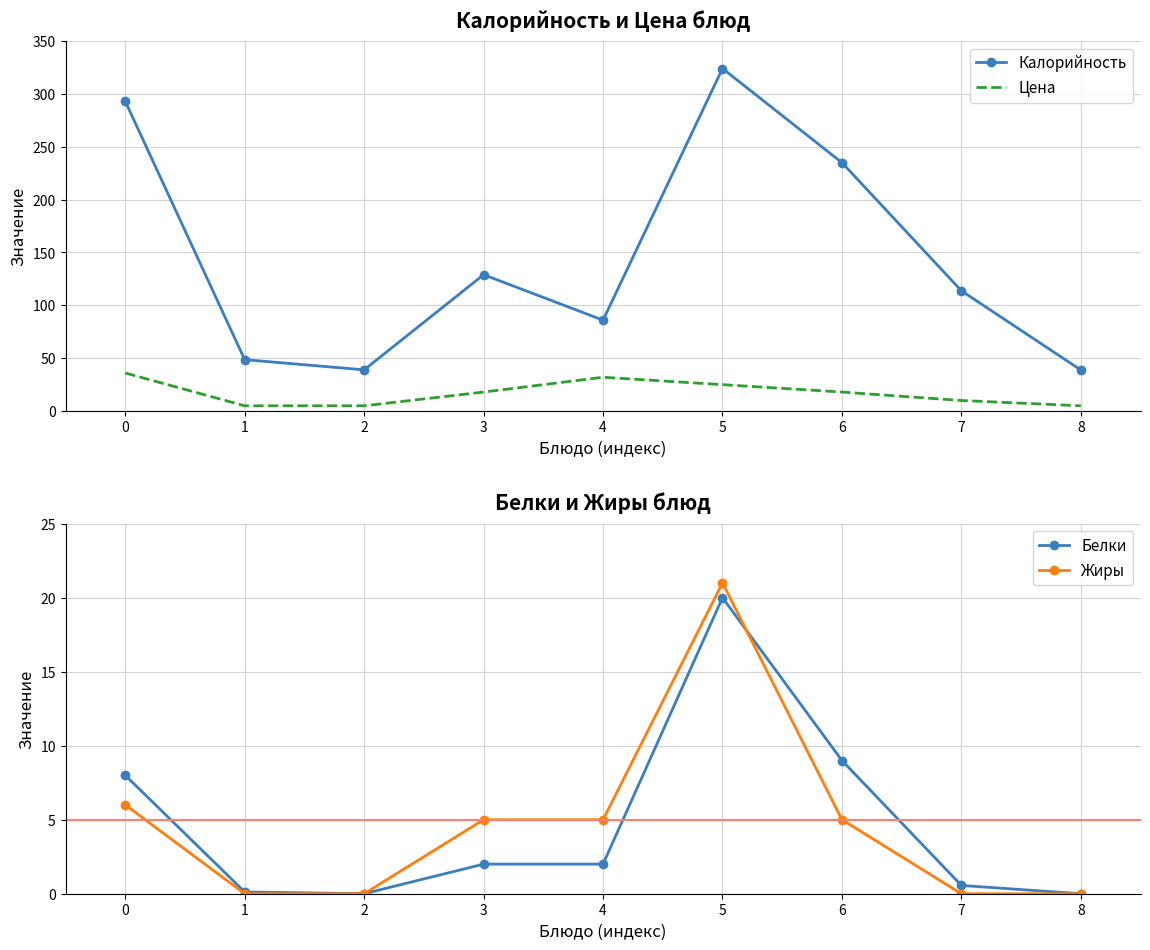

What is the value of the Белки point at the 8th from the left?

0.6